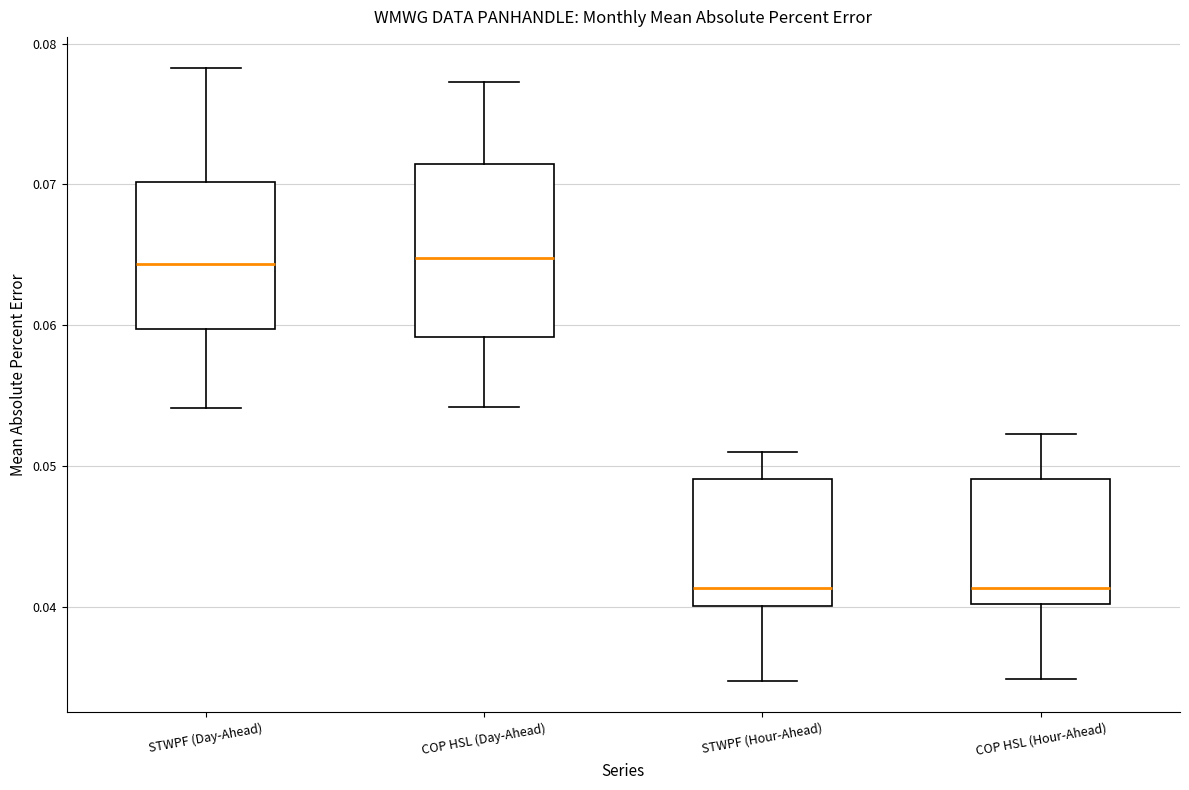

Where does the upper whisker of the box for COP HSL (Hour-Ahead) end on the y-axis? The values are not printed on the chart, so give them approximately, as read against the axis.

0.052